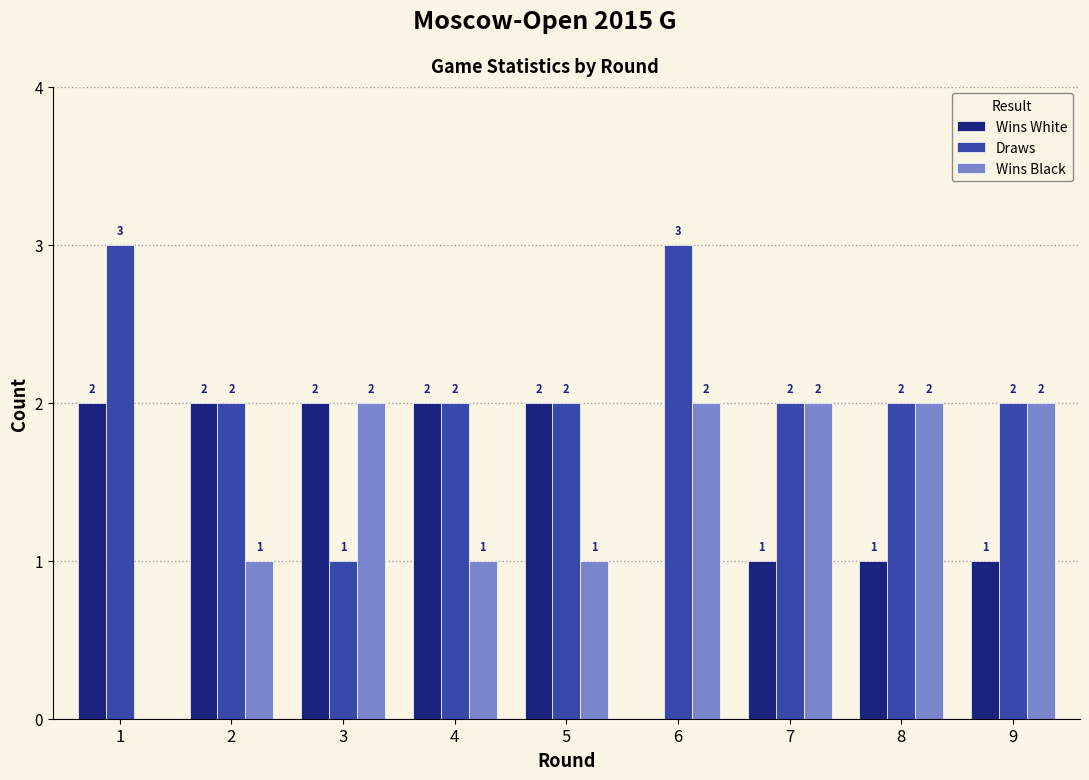

Reading left to right, what are all the values shown in this chart?

Wins White: 1=2	2=2	3=2	4=2	5=2	6=0	7=1	8=1	9=1
Draws: 1=3	2=2	3=1	4=2	5=2	6=3	7=2	8=2	9=2
Wins Black: 1=0	2=1	3=2	4=1	5=1	6=2	7=2	8=2	9=2